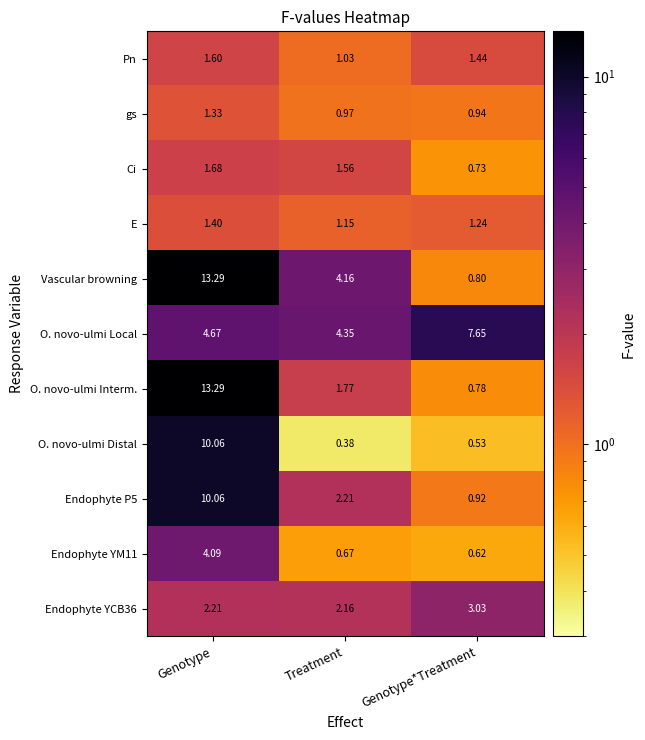

Which series has the largest range (max minus min)?

O. novo-ulmi Interm.